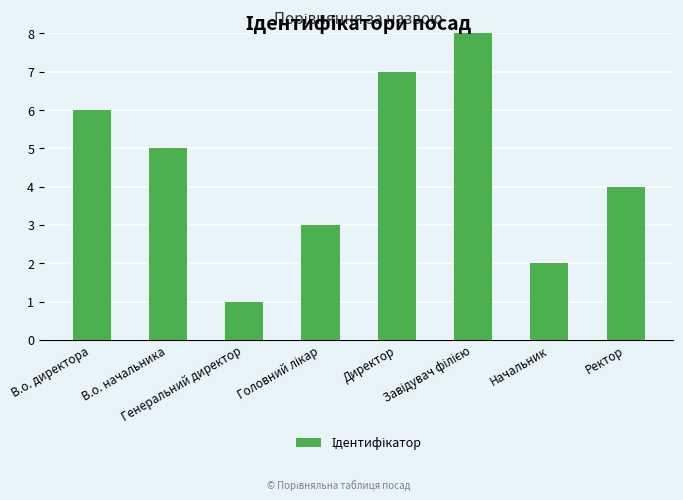

What is the difference between the second highest and minimum values?

6